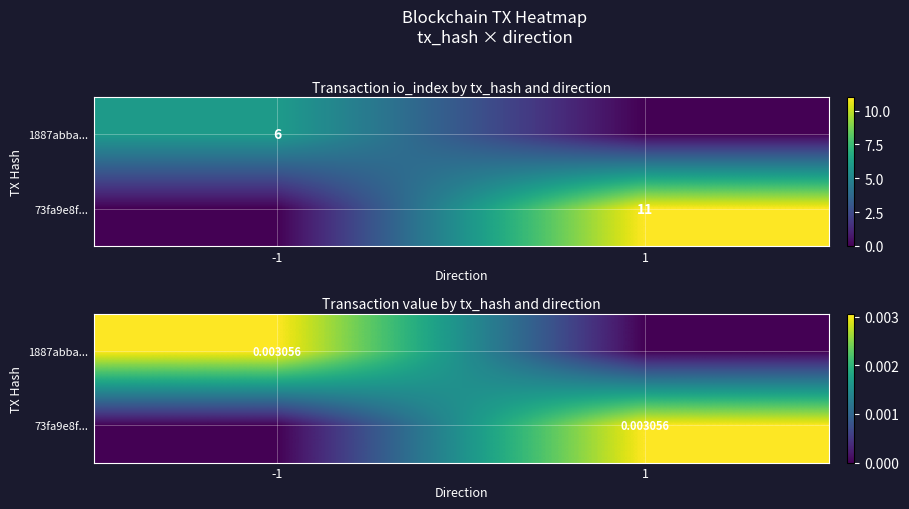

The value of 73fa9e8f... at -1 is -0.0. True or false?

False